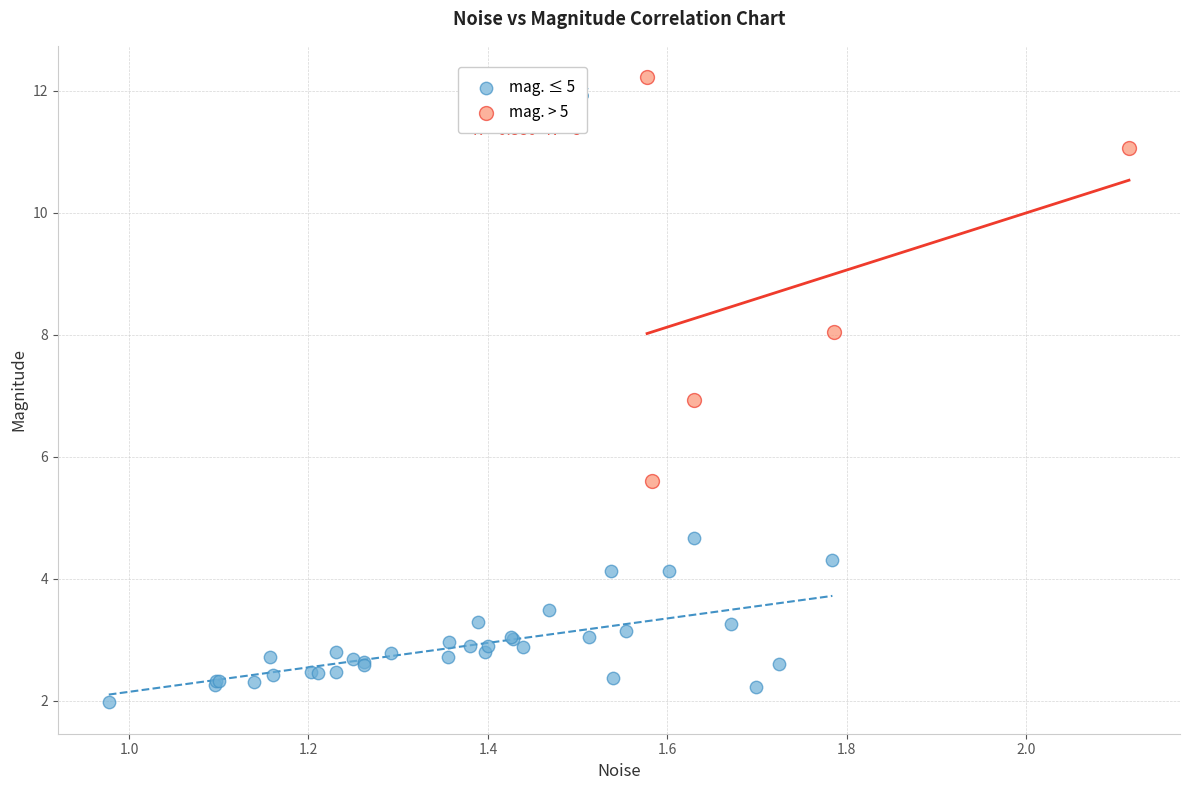

What are all the series names shown in the legend?

mag. ≤ 5, mag. > 5